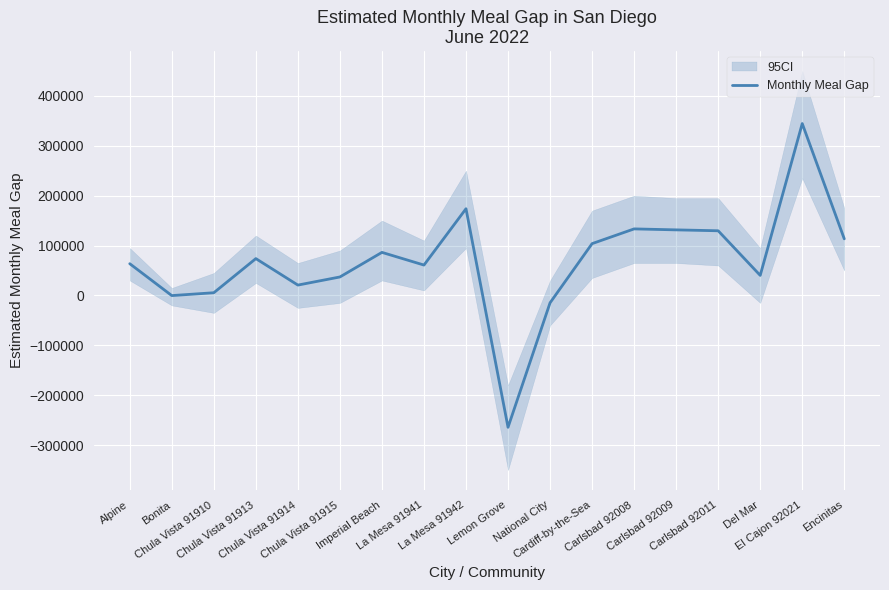

Which has a higher value, Carlsbad 92009 or El Cajon 92021?

El Cajon 92021